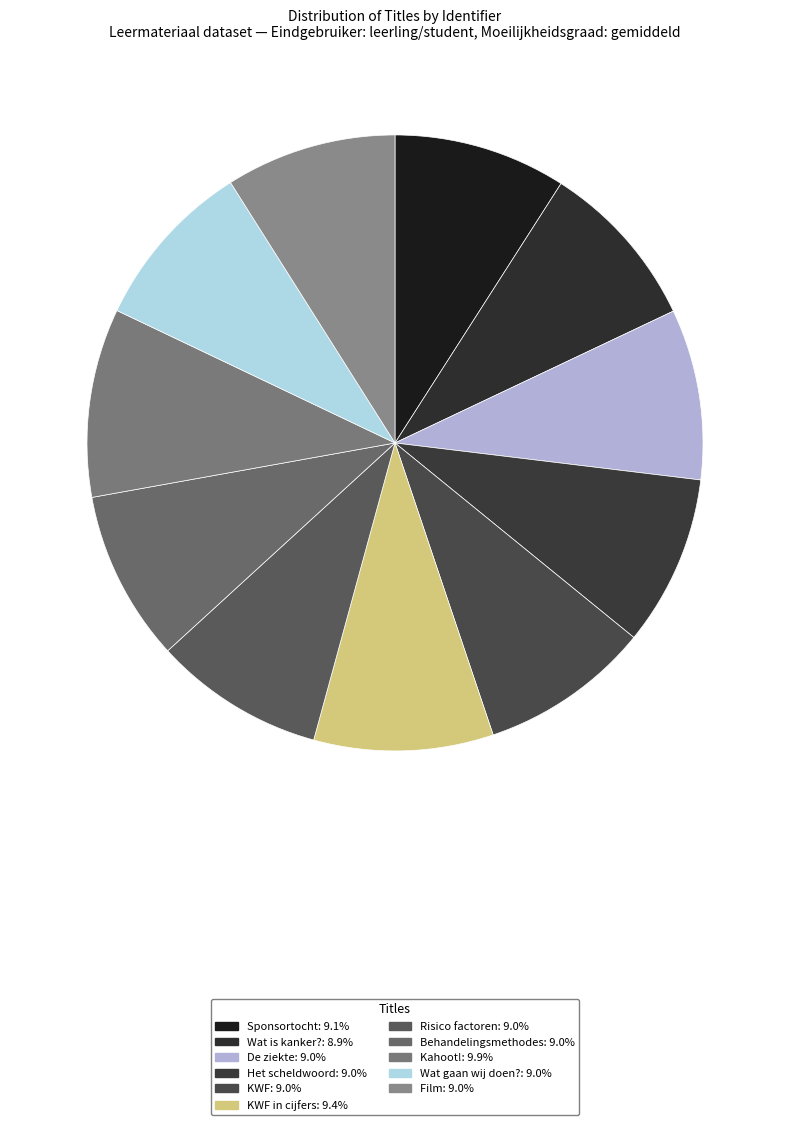

Rank the categories by value from lowest to highest.

Wat is kanker?, Risico factoren, De ziekte, Het scheldwoord, KWF, Behandelingsmethodes, Wat gaan wij doen?, Film, Sponsortocht, KWF in cijfers, Kahoot!